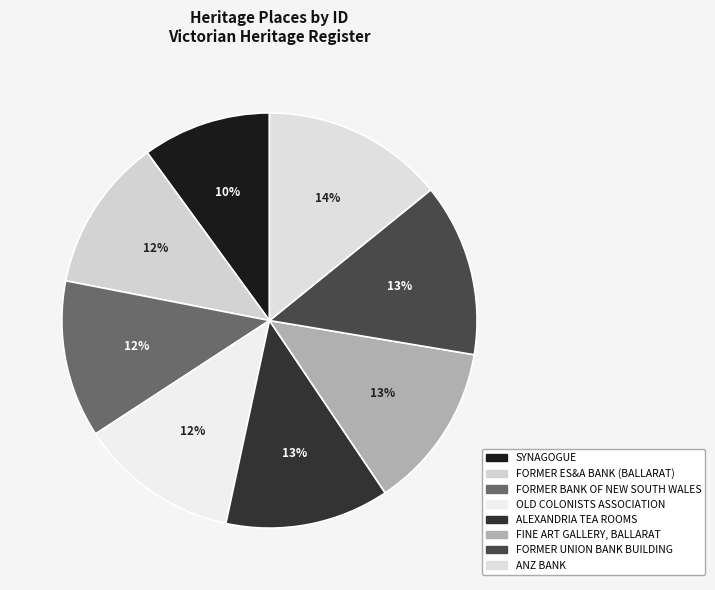

Which slice is the smallest?

SYNAGOGUE